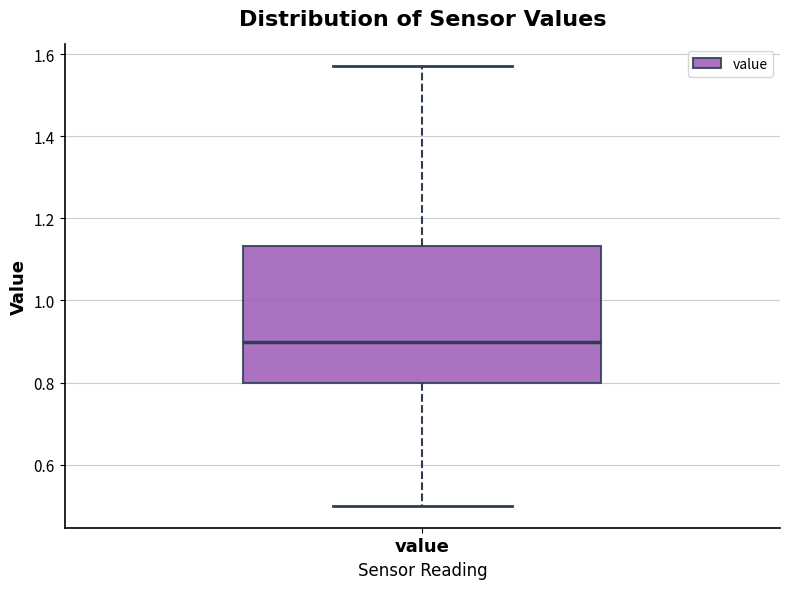

Transcribe this box plot: give where the median line is, the range the box spans, and where the two whiskers end, as read against the y-axis. The values are not printed on the chart, so give them approximately, as read against the axis.

median 0.90, box 0.80 to 1.14, whiskers 0.50 to 1.58